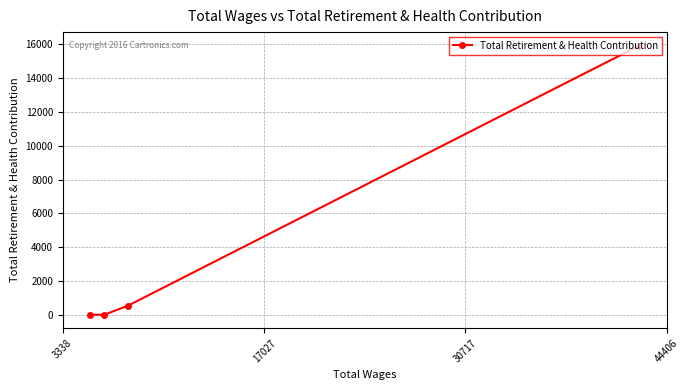

What is the average value?

4114